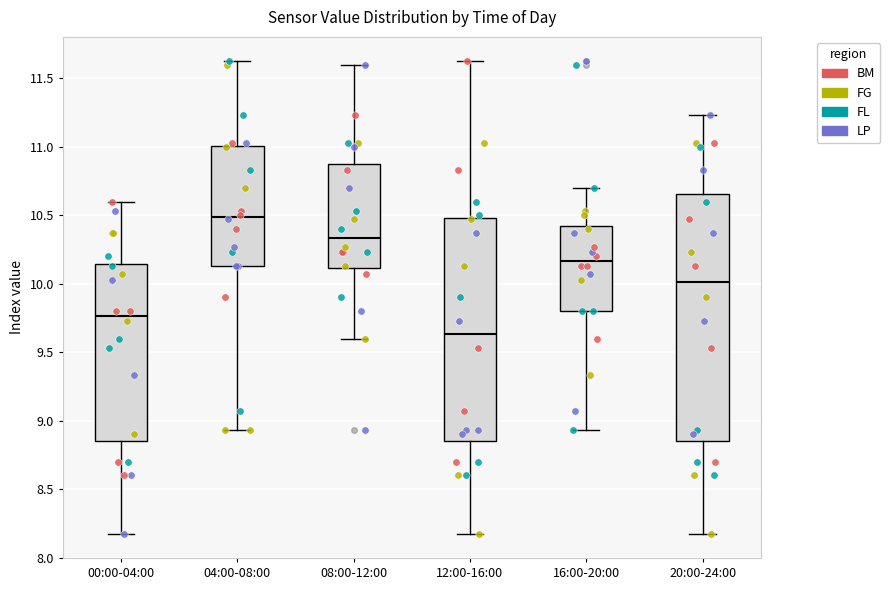

Reading left to right, transcribe this box plot: for each box, give where its median line is, the range the box spans, and where its two whiskers end, as read against the y-axis. The values are not printed on the chart, so give them approximately, as read against the axis.

00:00-04:00: median 9.75, box 8.85 to 10.15, whiskers 8.15 to 10.60
04:00-08:00: median 10.50, box 10.15 to 11.00, whiskers 8.95 to 11.65
08:00-12:00: median 10.35, box 10.10 to 10.85, whiskers 9.60 to 11.60
12:00-16:00: median 9.65, box 8.85 to 10.50, whiskers 8.15 to 11.65
16:00-20:00: median 10.15, box 9.80 to 10.45, whiskers 8.95 to 10.70
20:00-24:00: median 10.00, box 8.85 to 10.65, whiskers 8.15 to 11.25